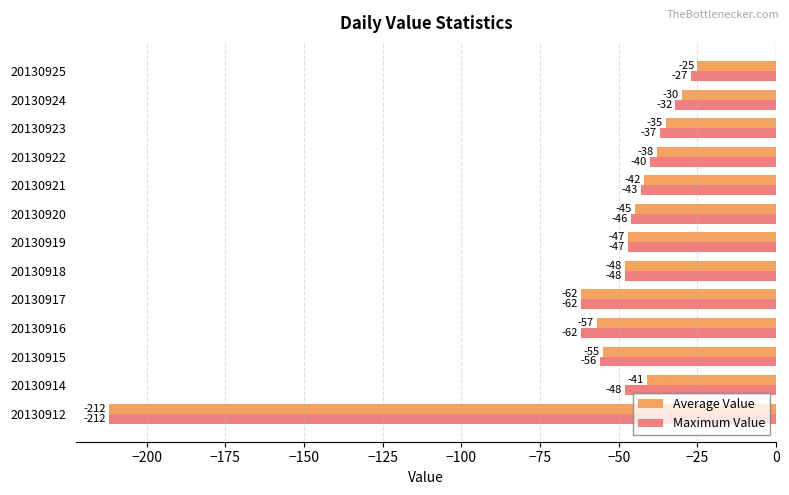

What is the approximate value of Maximum Value at 20130924, to the nearest 5?

-30